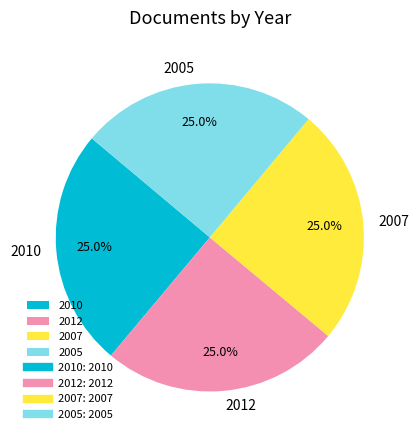

Approximately how many times larger is the value at 2005 compared to 2012?

1.0